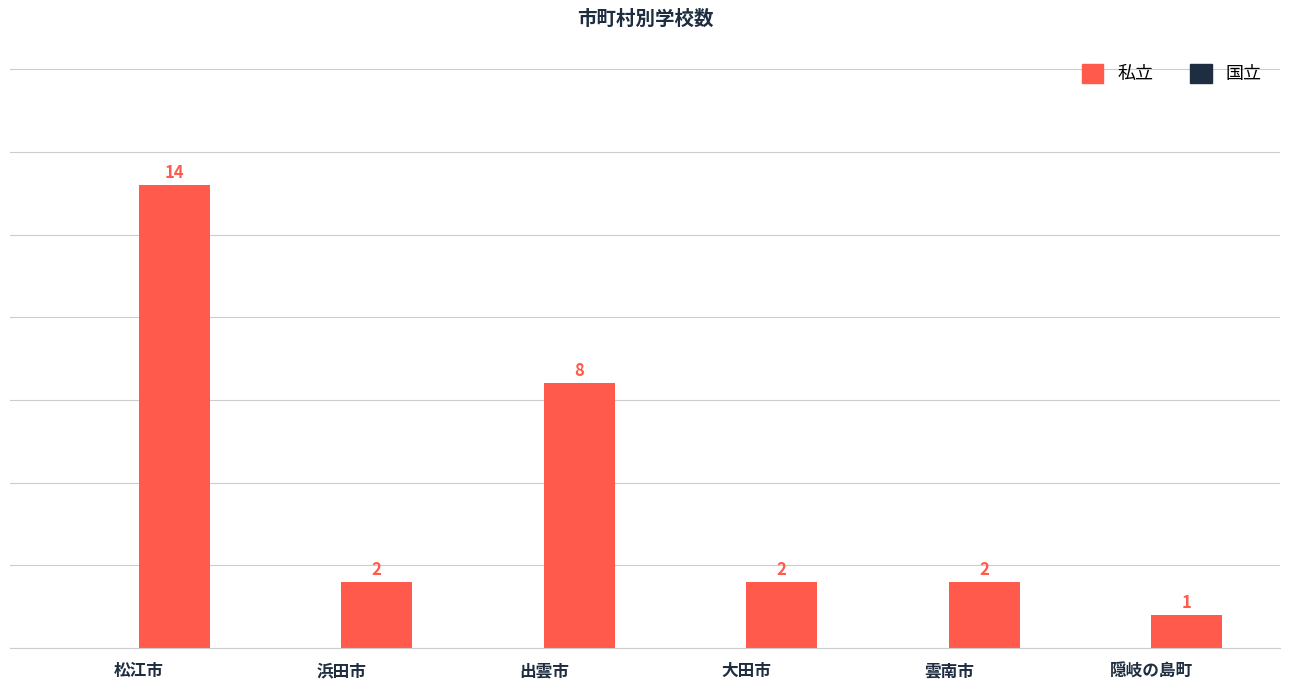

How many distinct data groups are displayed?

1